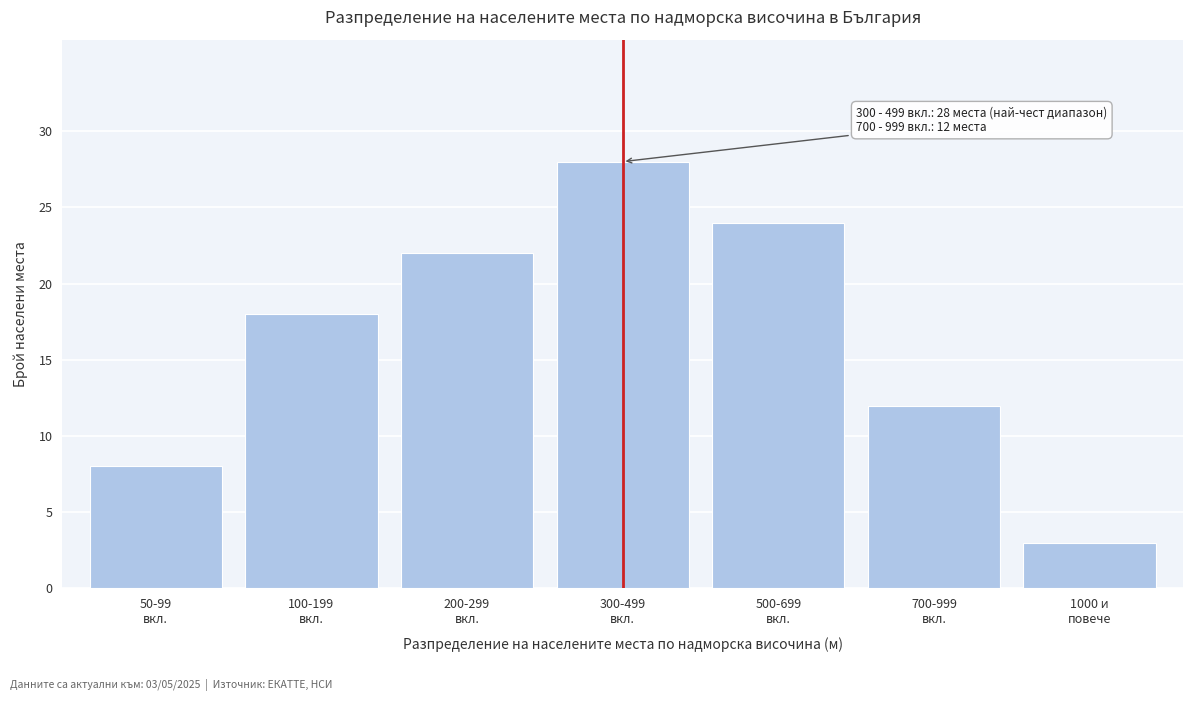

Reading left to right, what are all the values shown in this chart?

8	18	22	28	24	12	3